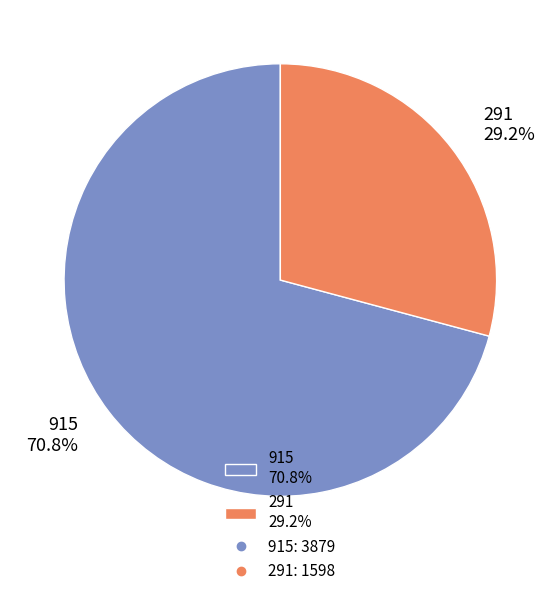

What portion of the pie excludes 291?

70.8%